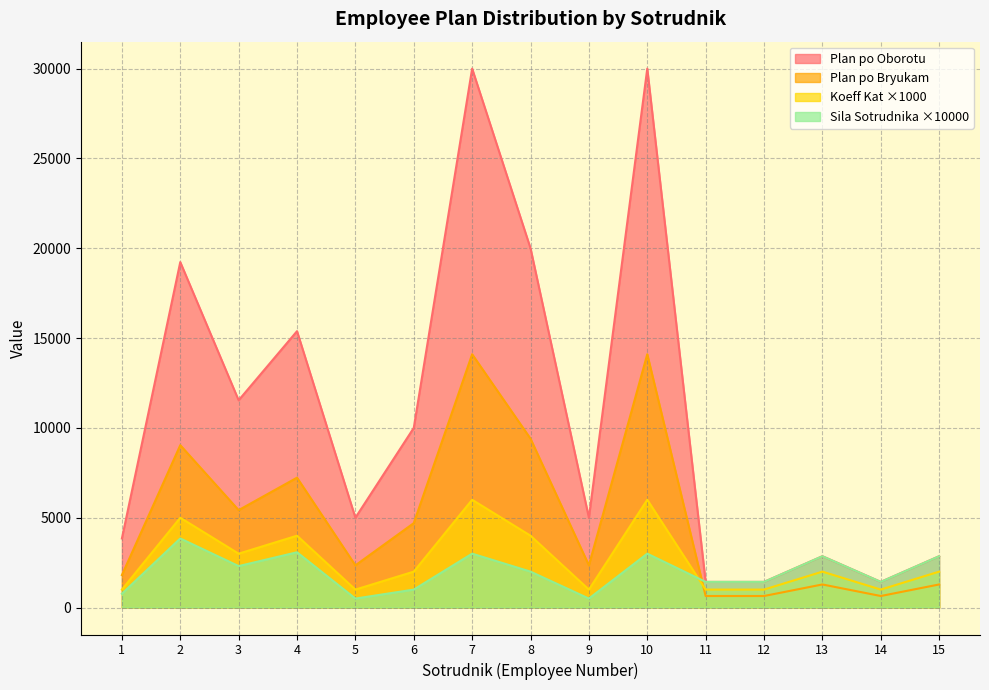

Is it true that Plan po Bryukam equals 19917.7 at 7?

False